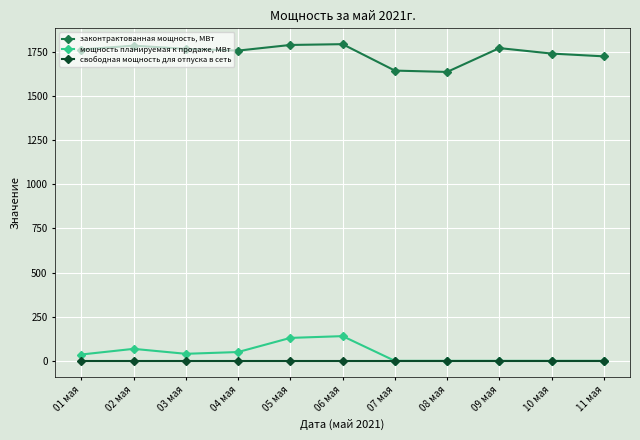

In законтрактованная мощность, МВт, how many points are lower than both neighbors (excluding endpoints)?

2